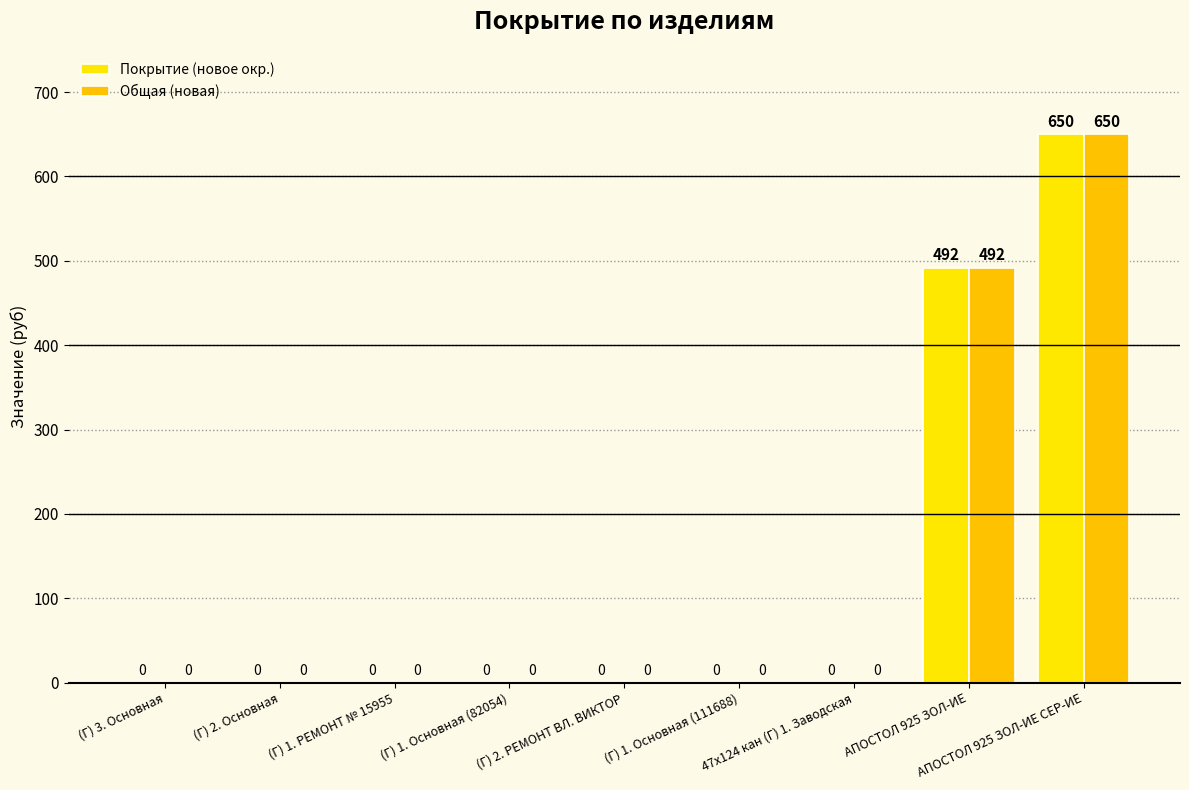

What position from the left is (Г) 3. Основная?

1